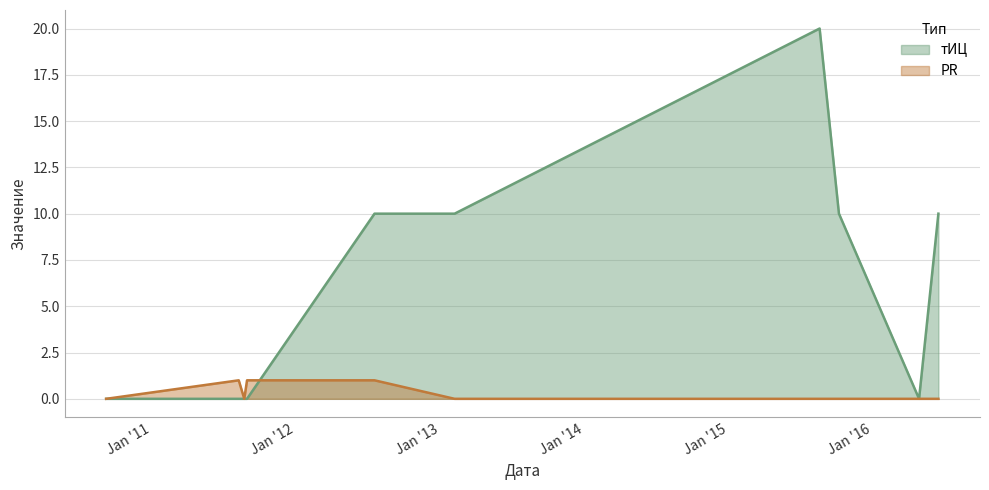

Which has a higher value, 2012-07-18 or 2010-09-07?

2012-07-18